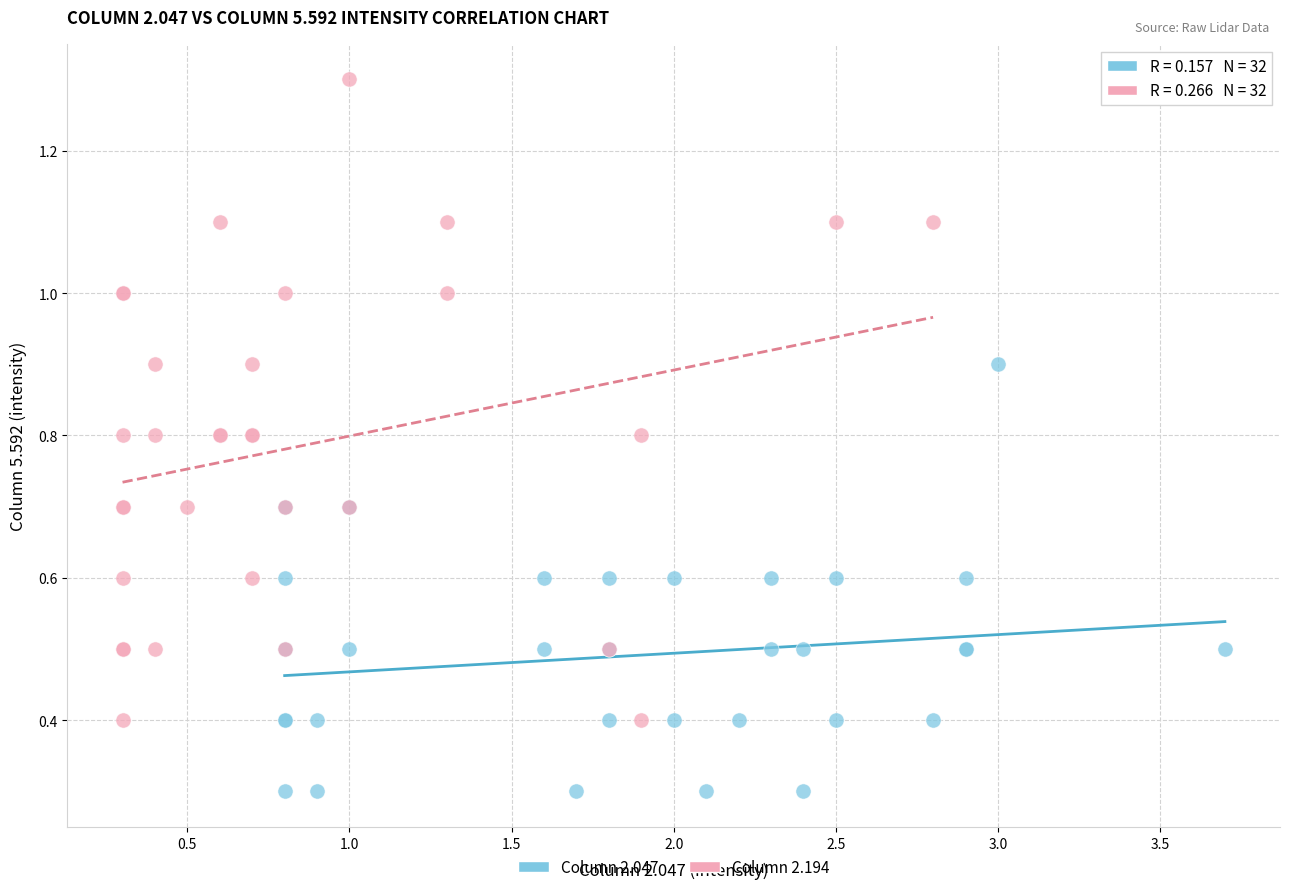

Which series contains the highest Y value?

Column 2.194